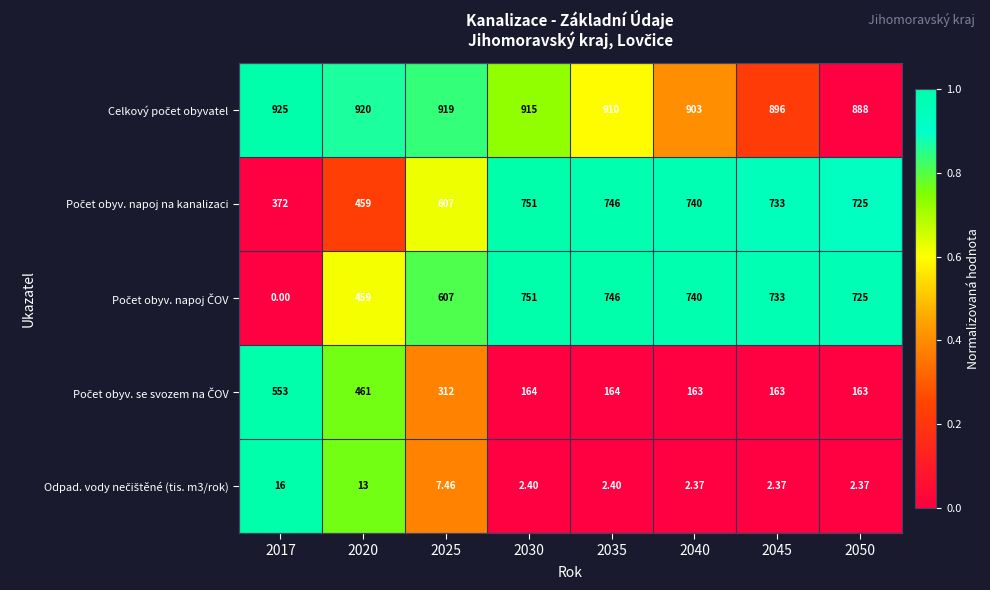

At how many categories does at least one series exceed 0?

8